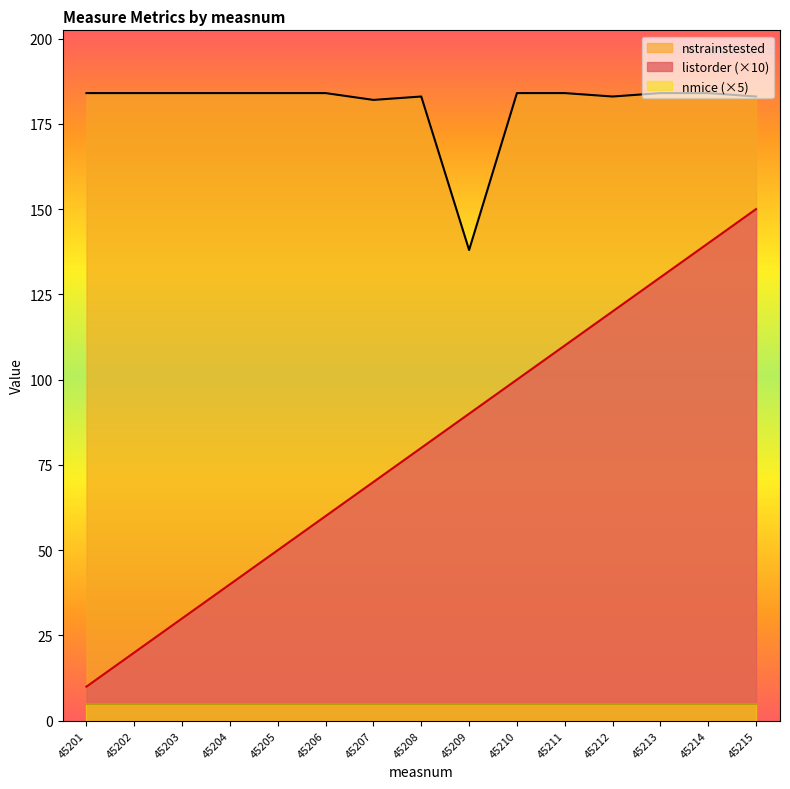

Is it true that nstrainstested equals 261 at 45212?

False